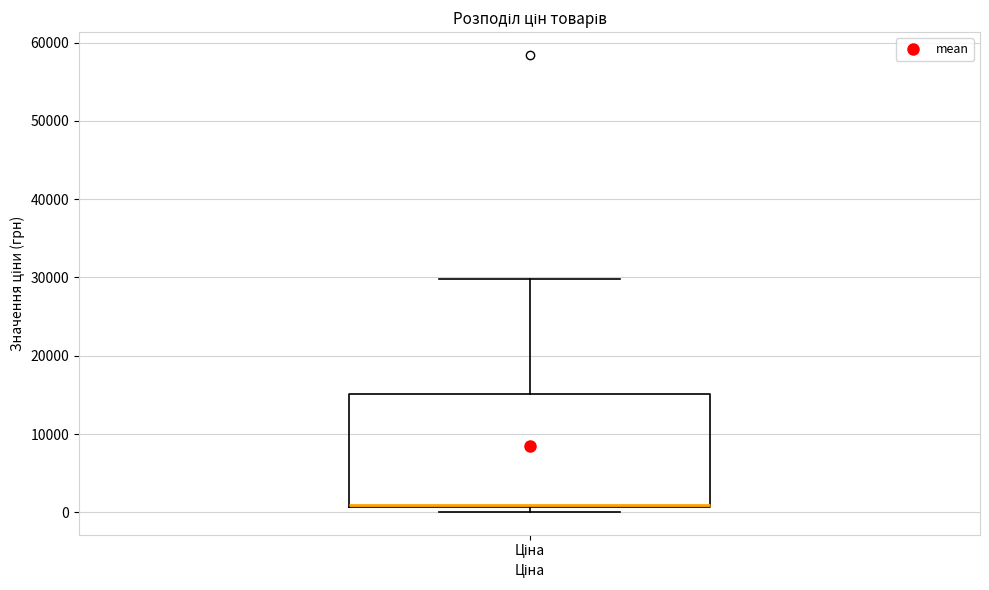

Transcribe this box plot: give where the median line is, the range the box spans, and where the two whiskers end, as read against the y-axis. The values are not printed on the chart, so give them approximately, as read against the axis.

median 1000, box 1000 to 15000, whiskers 0 to 30000